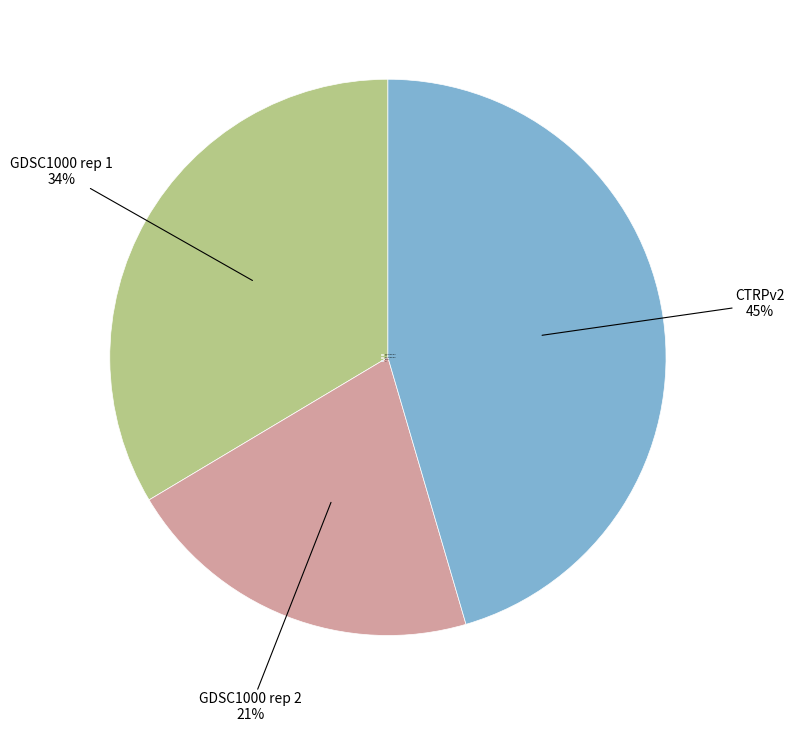

Which category has the biggest portion of the pie?

CTRPv2